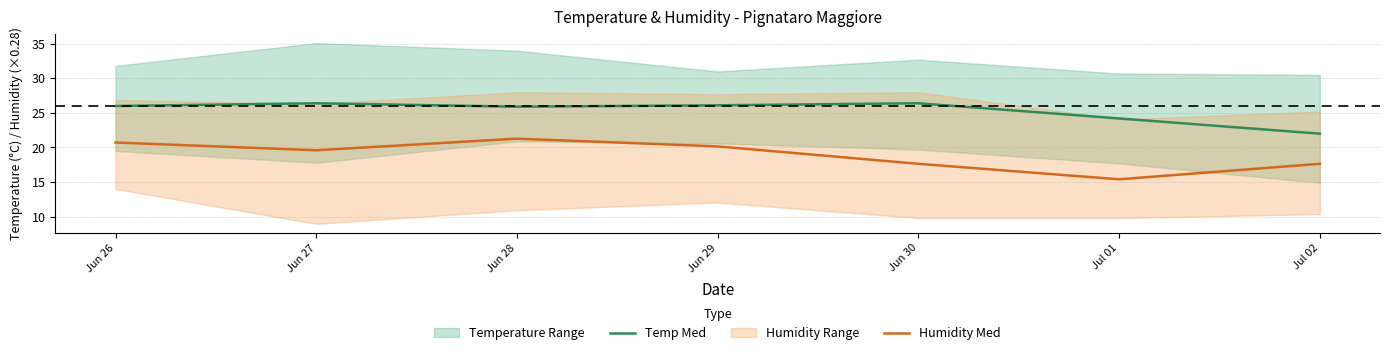

What value does the Humidity Med series have at Jun 30?

17.6